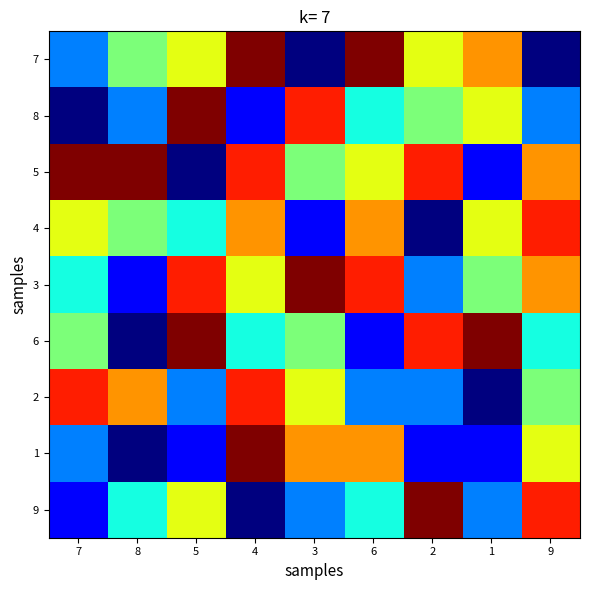

Reading left to right, transcribe all the data shown in this chart.

7: 7=3	8=5	5=6	4=9	3=1	6=9	2=6	1=7	9=1
8: 7=1	8=3	5=9	4=2	3=8	6=4	2=5	1=6	9=3
5: 7=9	8=9	5=1	4=8	3=5	6=6	2=8	1=2	9=7
4: 7=6	8=5	5=4	4=7	3=2	6=7	2=1	1=6	9=8
3: 7=4	8=2	5=8	4=6	3=9	6=8	2=3	1=5	9=7
6: 7=5	8=1	5=9	4=4	3=5	6=2	2=8	1=9	9=4
2: 7=8	8=7	5=3	4=8	3=6	6=3	2=3	1=1	9=5
1: 7=3	8=1	5=2	4=9	3=7	6=7	2=2	1=2	9=6
9: 7=2	8=4	5=6	4=1	3=3	6=4	2=9	1=3	9=8